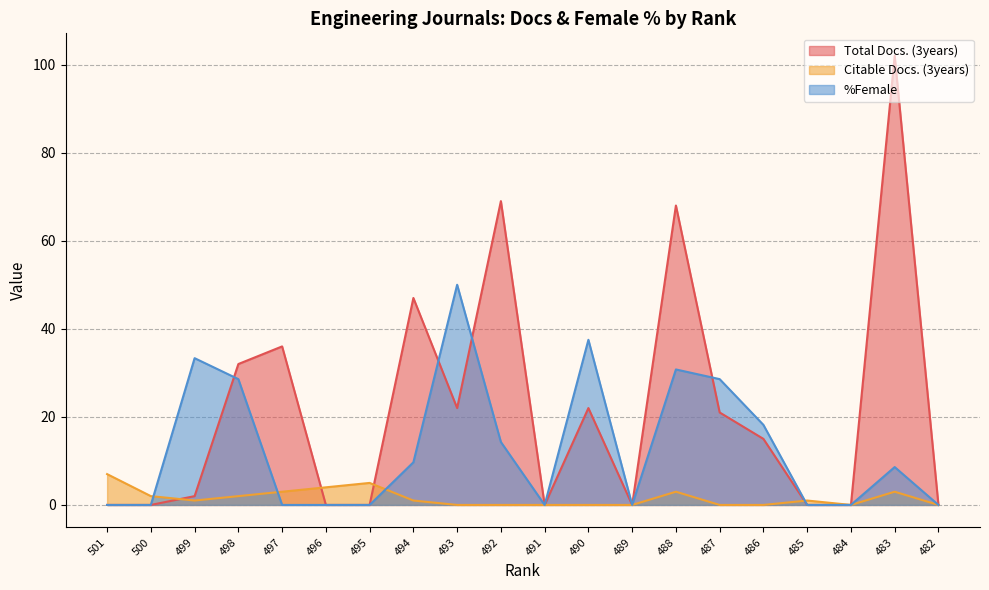

What is the average value of the Total Docs. (3years) series?

21.8